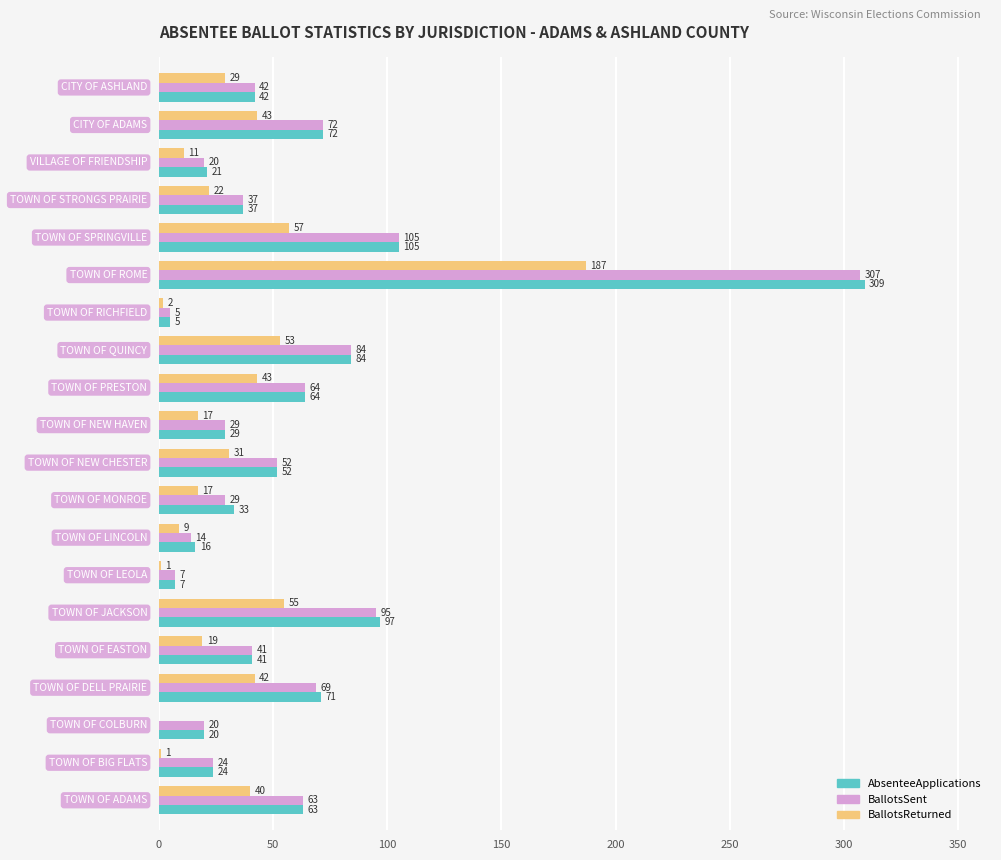

What is the sum of all BallotsReturned values?

679